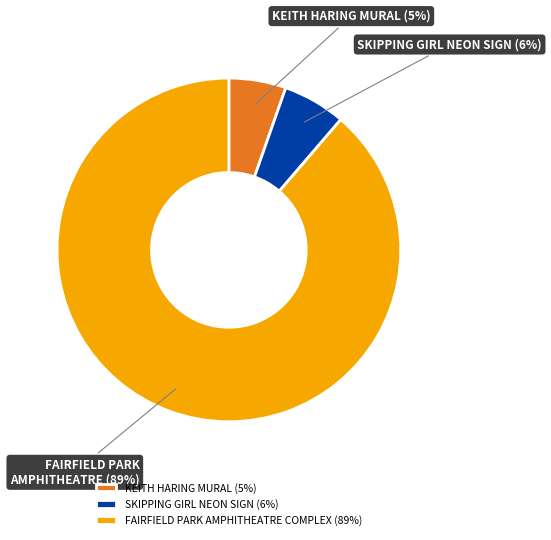

How many segments does this pie chart have?

3